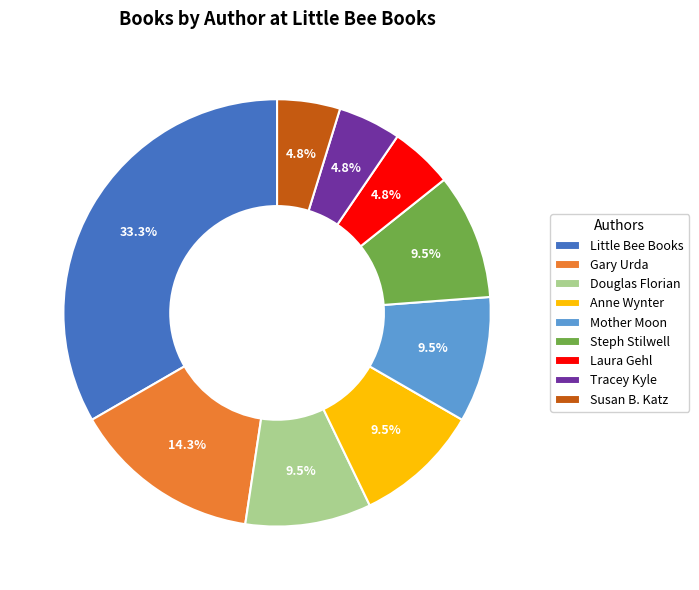

To the nearest percent, what is the combined percentage of Douglas Florian and Gary Urda?

24%